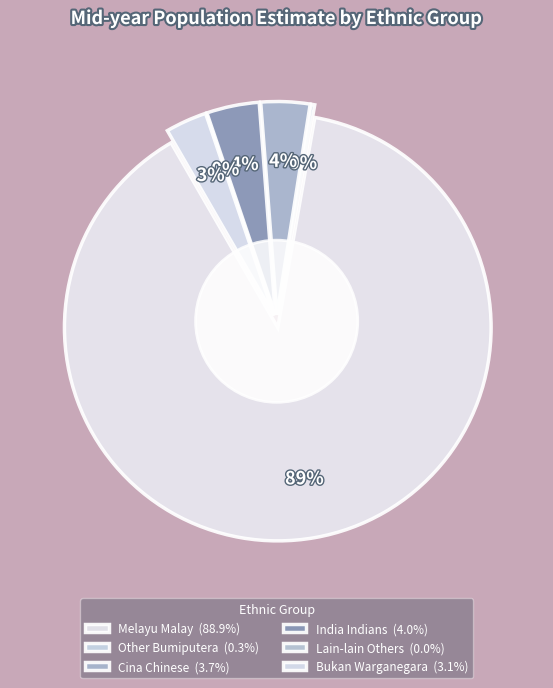

The Other Bumiputera slice represents 1% of the pie. True or false?

False